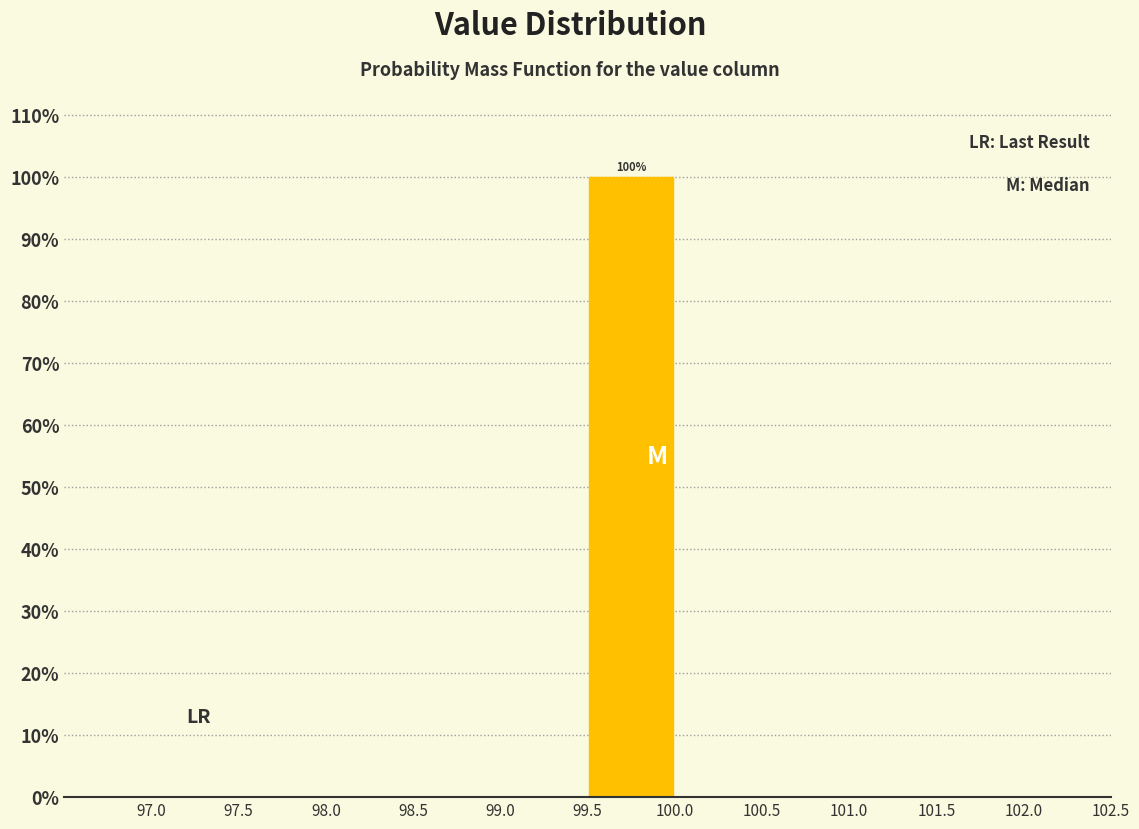

Over which range of the x-axis is the bar tallest?

99.5 to 100.0